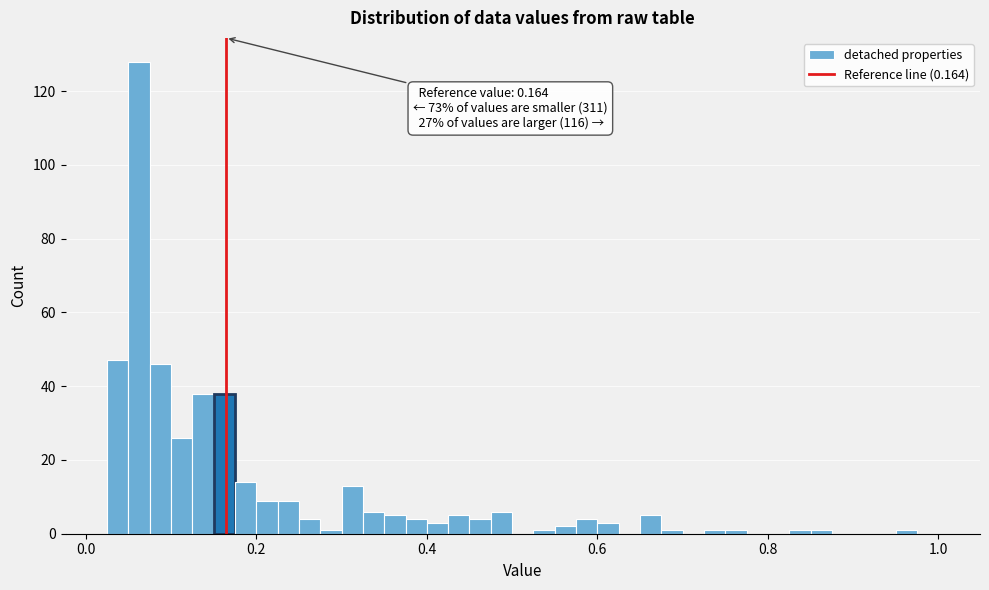

Read against the x-axis, roughly where is the centre of the tallest bar?

0.06